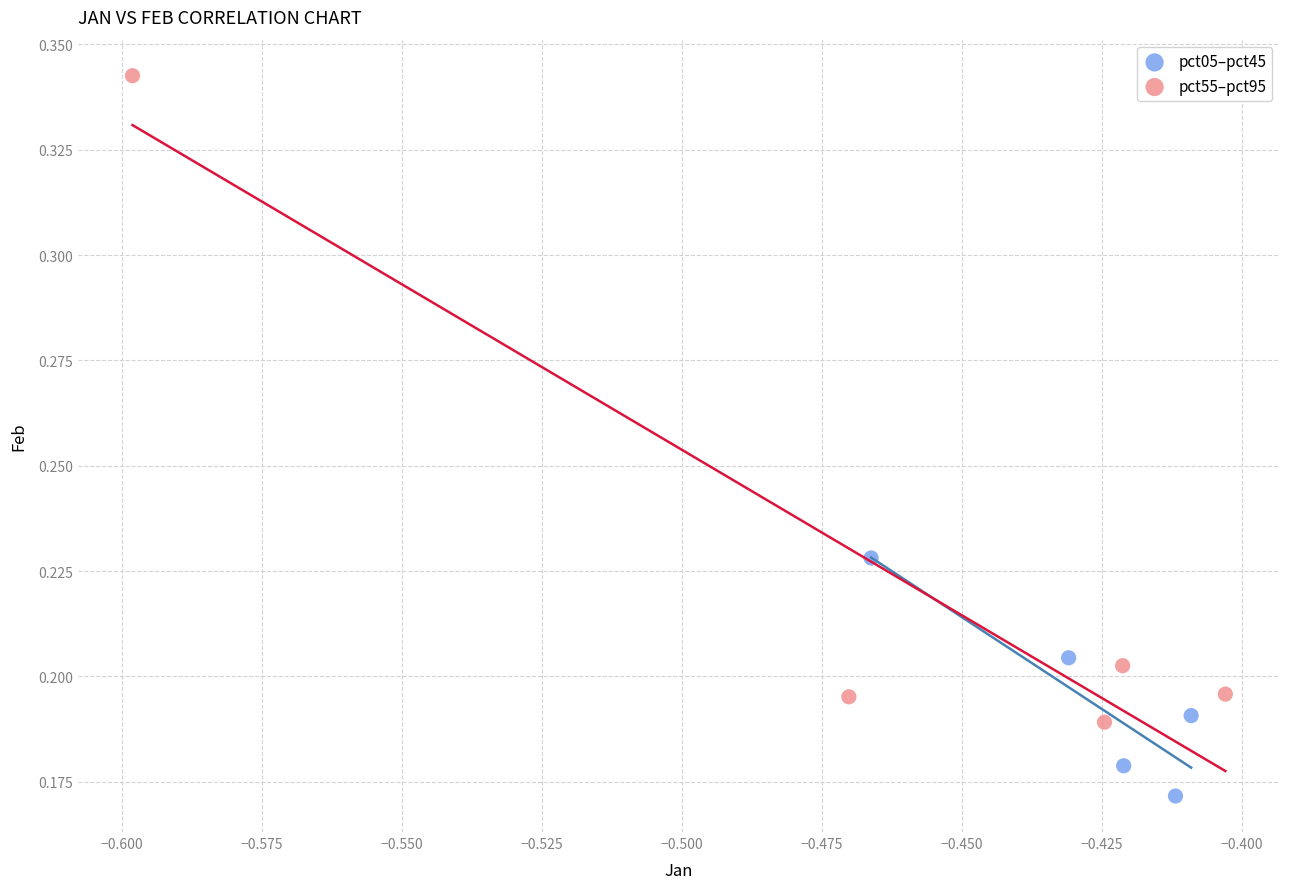

Which series has the largest Y range (max minus min)?

pct55–pct95